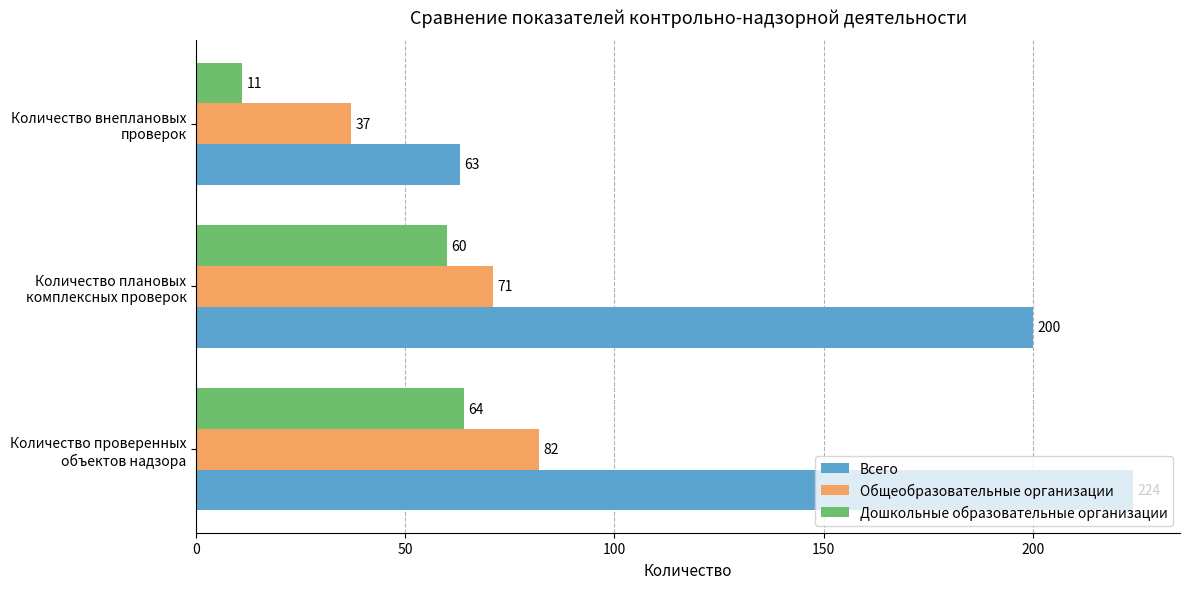

Which series has the largest range (max minus min)?

Всего